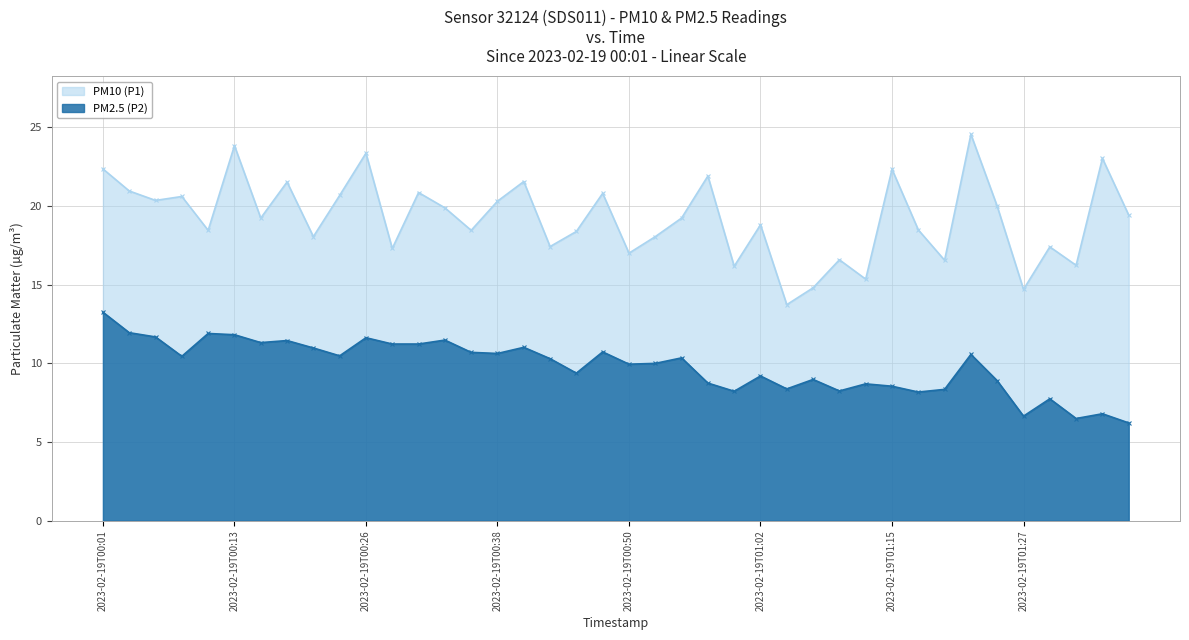

Reading right to left, transcribe all the data shown in this chart.

PM10 (P1): 19.4	23.0	16.2	17.4	14.7	20.0	24.6	16.6	18.5	22.3	15.3	16.6	14.8	13.7	18.8	16.2	21.9	19.2	18.1	17.0	20.8	18.4	17.4	21.6	20.3	18.4	19.9	20.9	17.3	23.4	20.7	18.1	21.5	19.2	23.8	18.4	20.6	20.4	20.9	22.4
PM2.5 (P2): 6.2	6.8	6.5	7.8	6.7	8.9	10.6	8.3	8.2	8.6	8.7	8.2	9.0	8.4	9.2	8.2	8.8	10.3	10.0	9.9	10.7	9.4	10.3	11.0	10.6	10.7	11.5	11.2	11.2	11.6	10.5	11.0	11.4	11.3	11.8	11.9	10.4	11.7	11.9	13.2